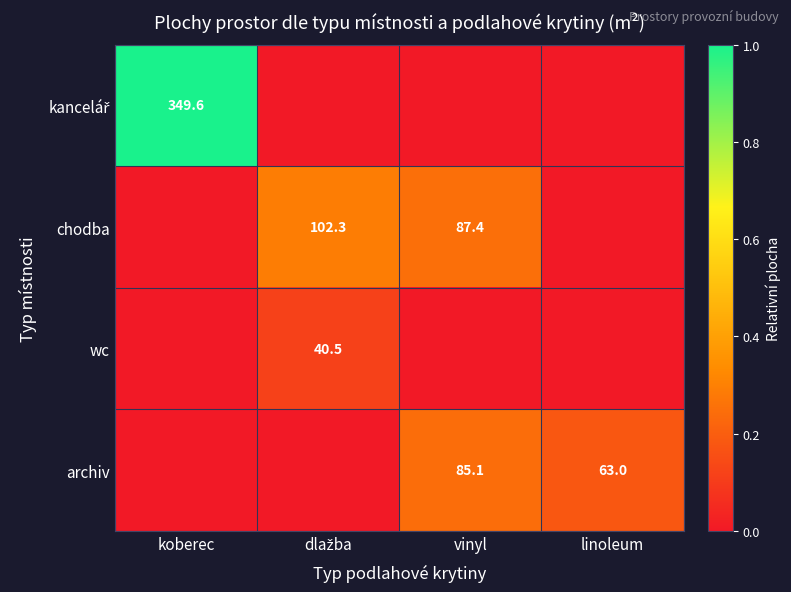

True or false: archiv has a value of 85.1 at vinyl.

True